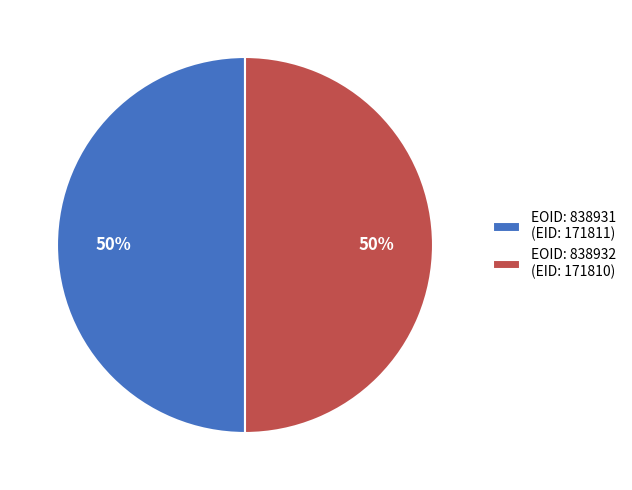

How many segments does this pie chart have?

2